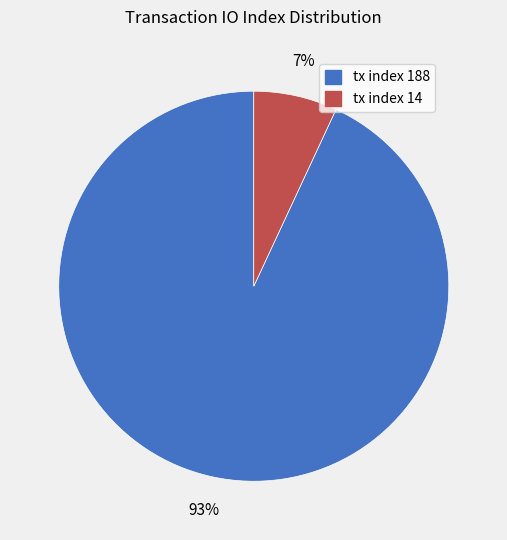

To the nearest percent, what is the combined percentage of tx index 14 and tx index 188?

100%